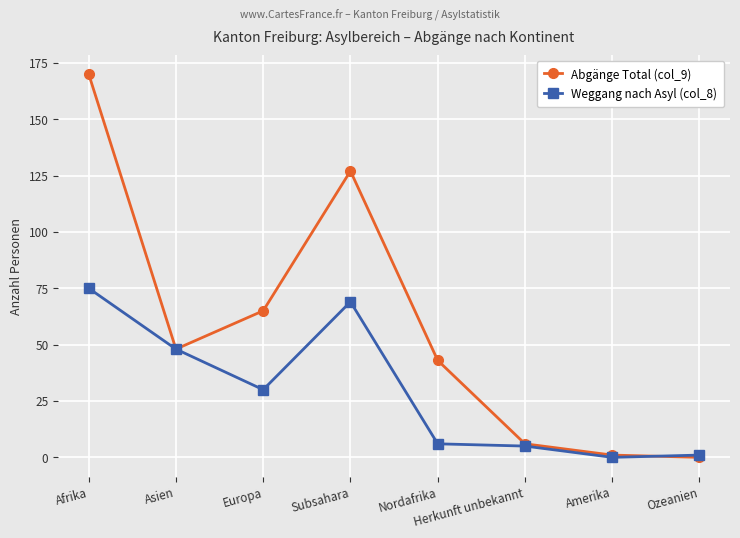

The value of Abgänge Total (col_9) at Nordafrika is 43. True or false?

True